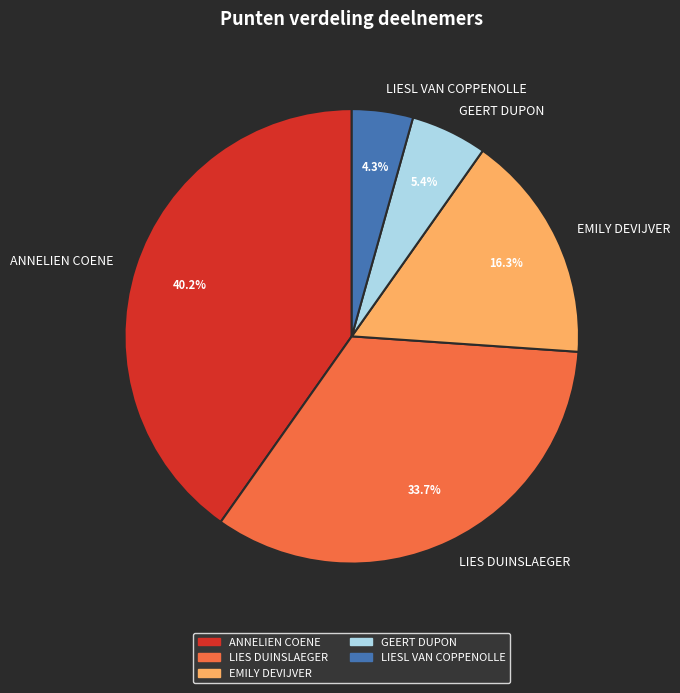

Combined, what portion of the pie is GEERT DUPON and LIES DUINSLAEGER?

39.1%